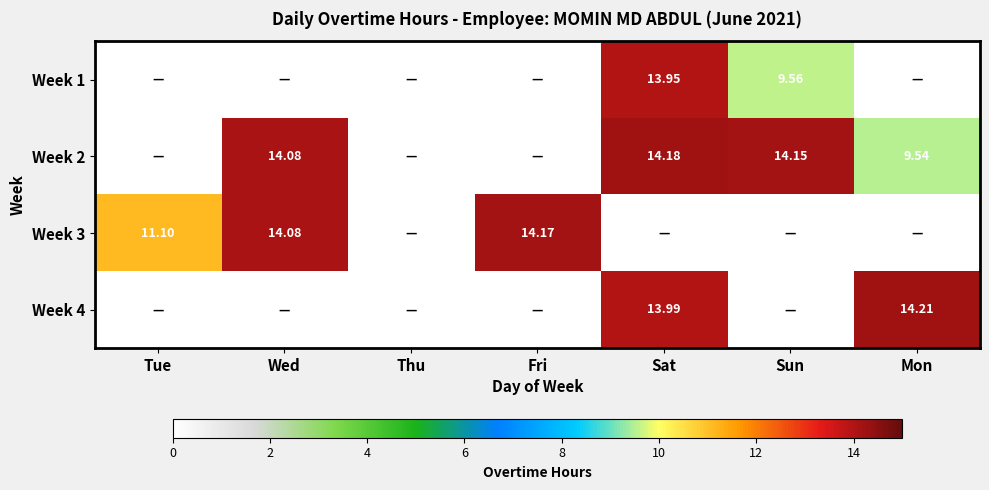

Is the value of Week 2 at Sun greater than the value of Week 1 at Sun?

Yes